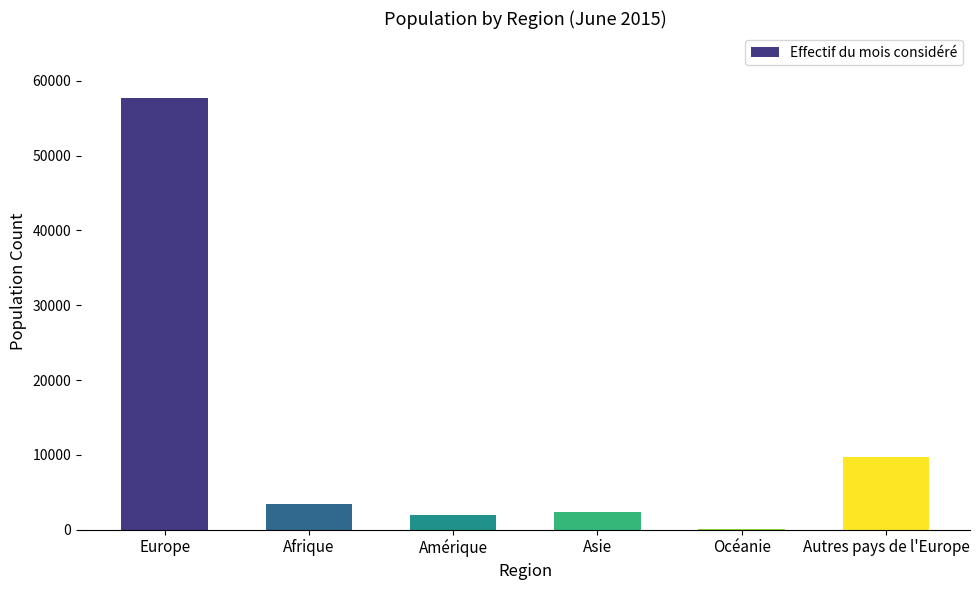

At which label is the value closest to 28888?

Autres pays de l'Europe